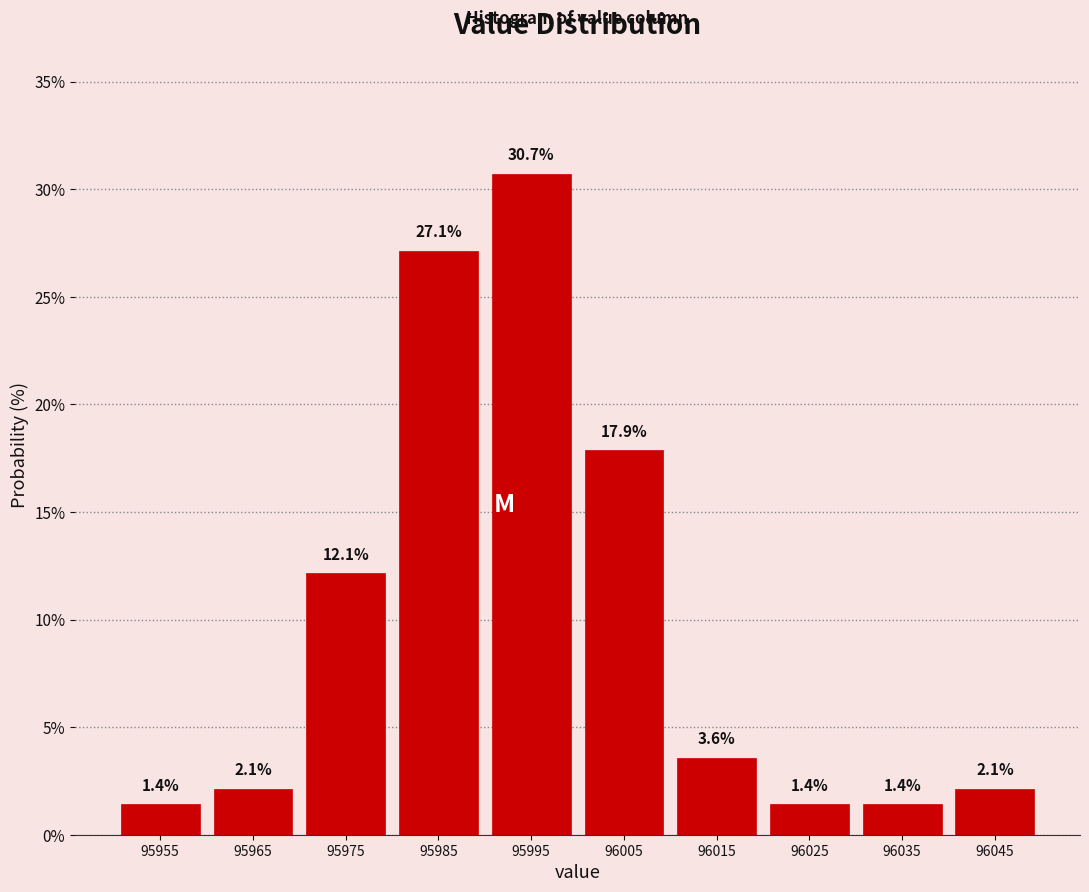

Reading left to right, transcribe this chart: for each bar, give the range it covers on the x-axis and its height.

95950 to 95960: 1.4
95960 to 95970: 2.1
95970 to 95980: 12.1
95980 to 95990: 27.1
95990 to 96000: 30.7
96000 to 96010: 17.9
96010 to 96020: 3.6
96020 to 96030: 1.4
96030 to 96040: 1.4
96040 to 96050: 2.1